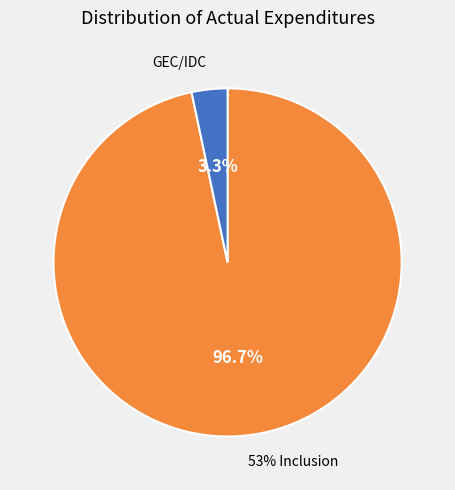

What is the smallest slice in the pie chart?

GEC/IDC